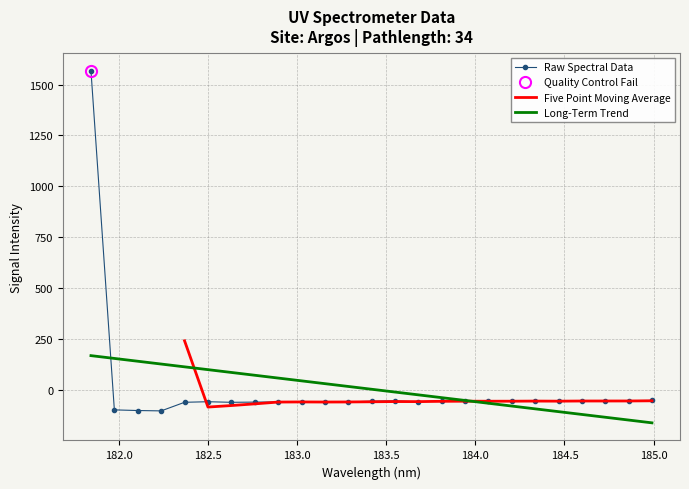

What is the lowest value of the Long-Term Trend series?

-161.0